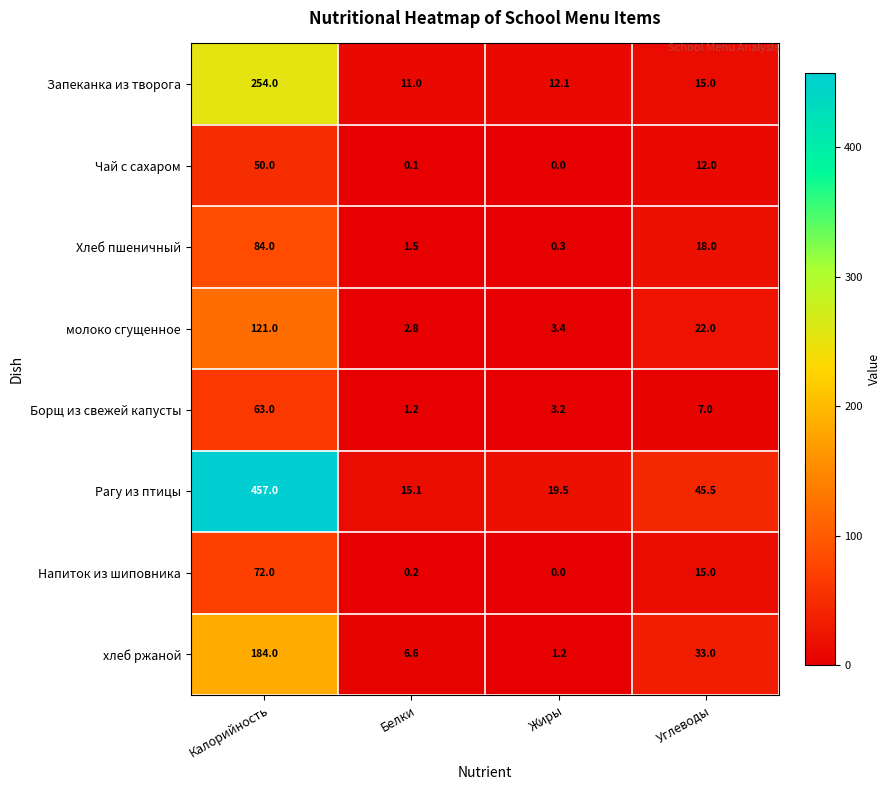

What is the difference between the maximum and second lowest values in the Запеканка из творога series?

241.9